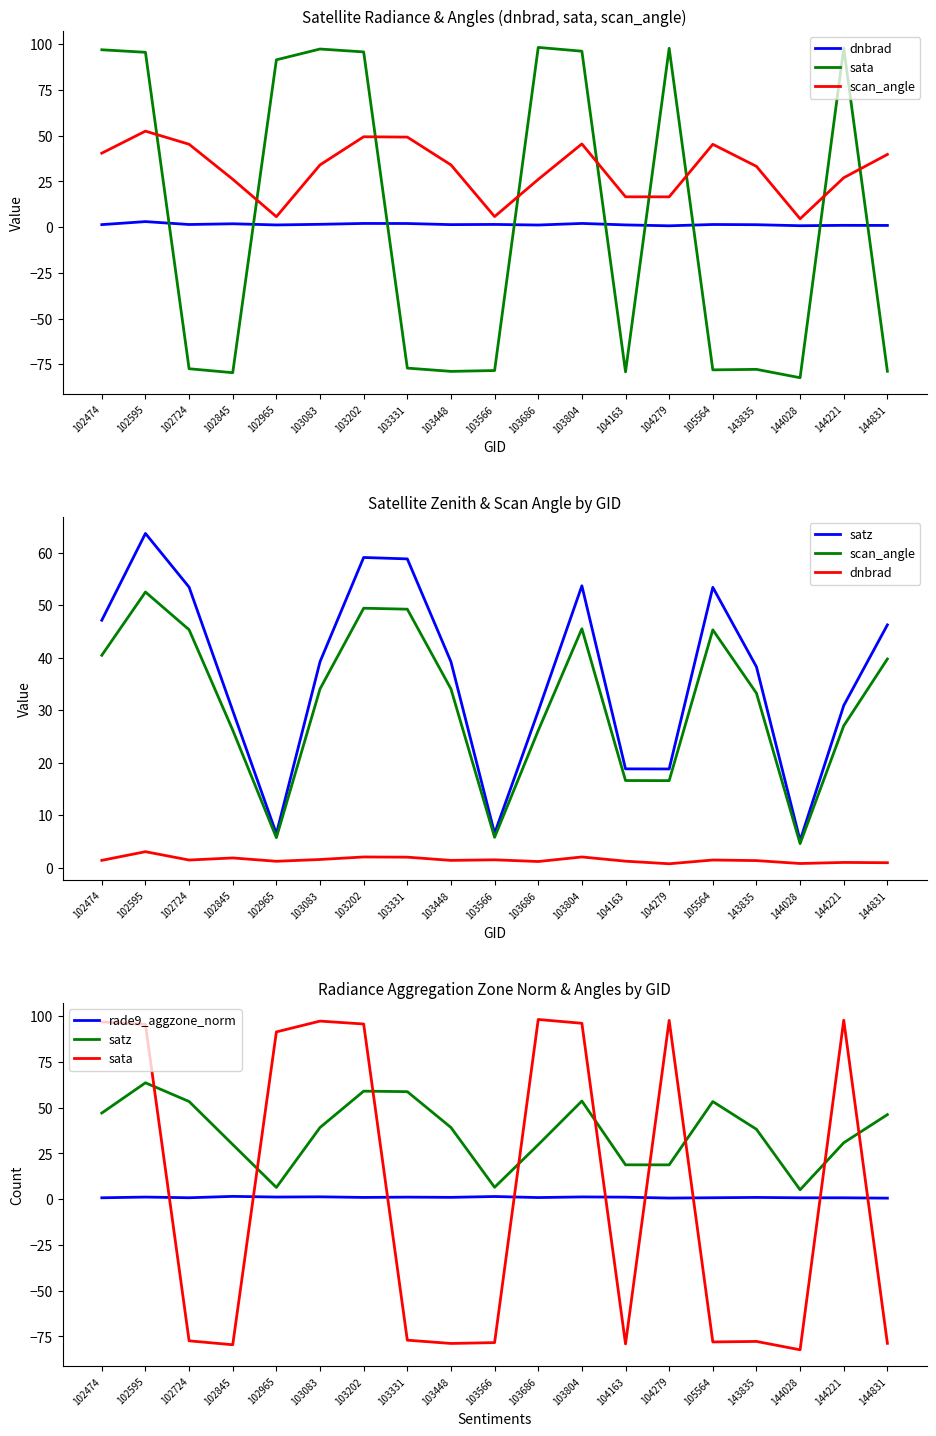

Which series has the largest total across all categories?

satz